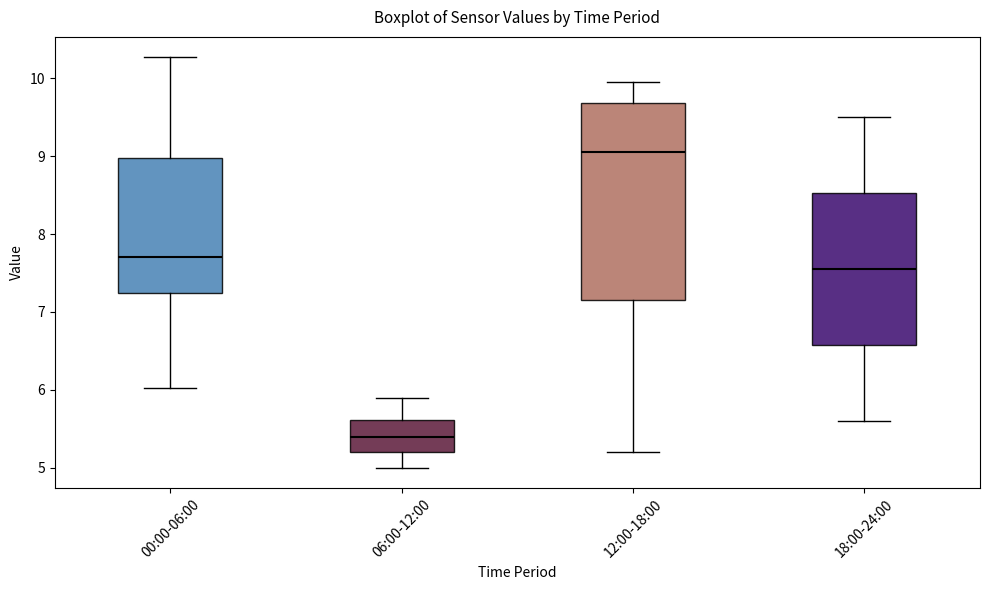

Comparing the boxes themselves (not the whiskers), which one is the tallest?

12:00-18:00